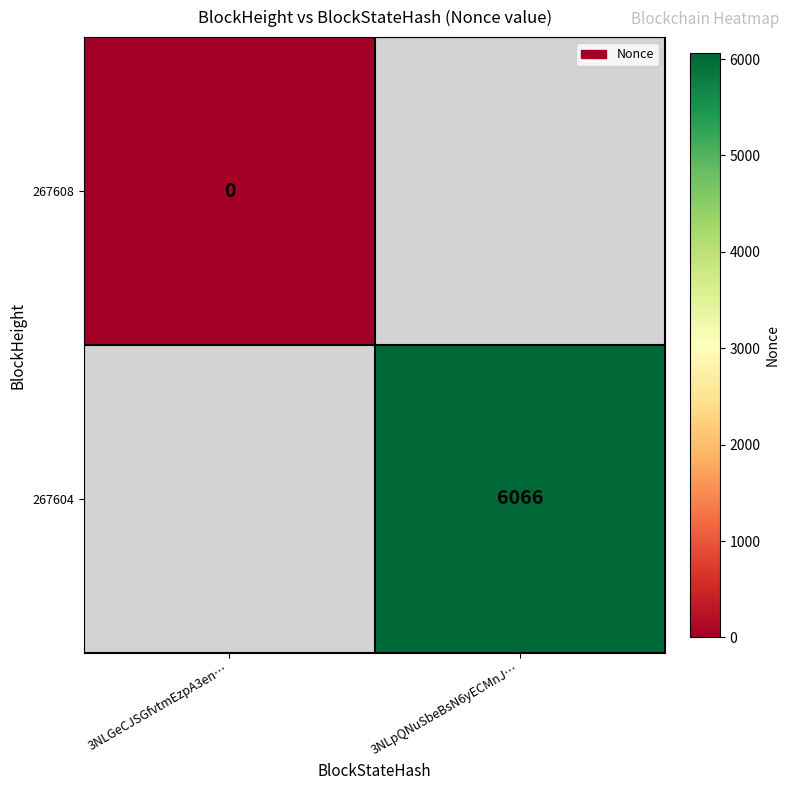

The 267604 series shows 6066 at 3NLpQNuSbeBsN6yECMnJ…. True or false?

True